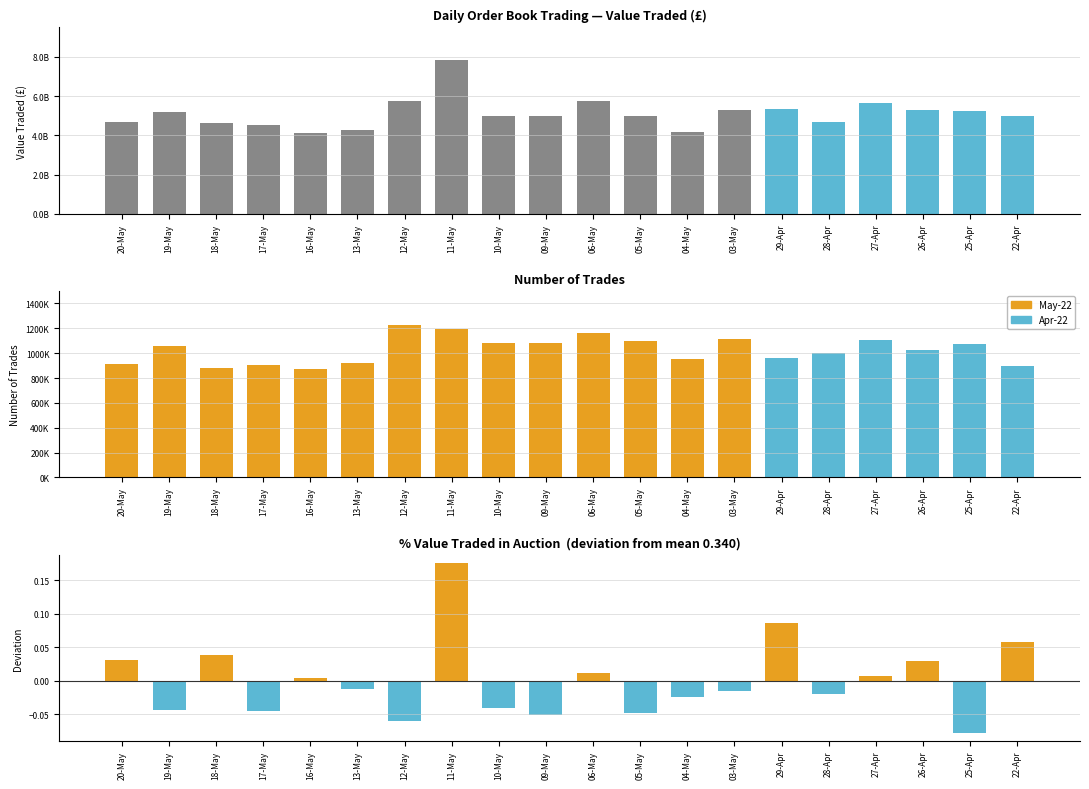

At which label is Pct Auction closest to 0?

16-May